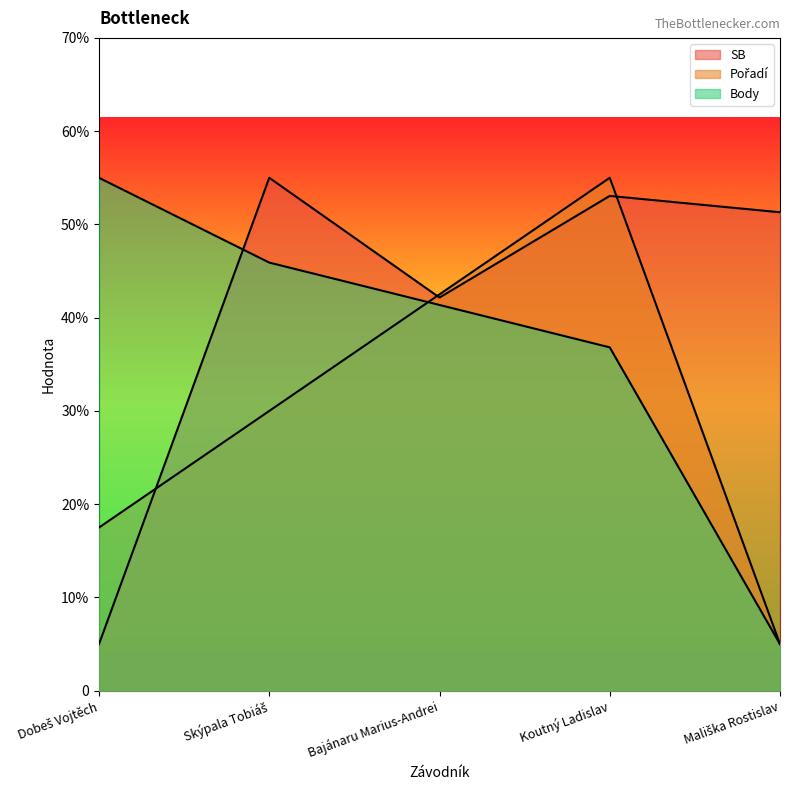

What position from the right is Skýpala Tobiáš?

4